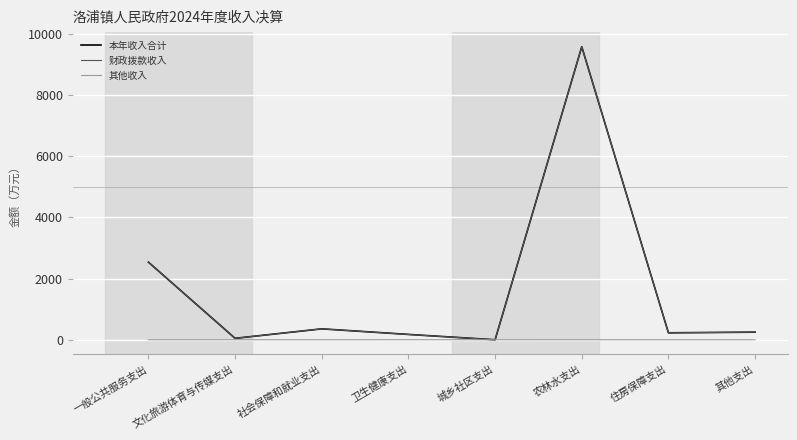

What is the difference between the highest and lowest values at 其他支出?

248.9